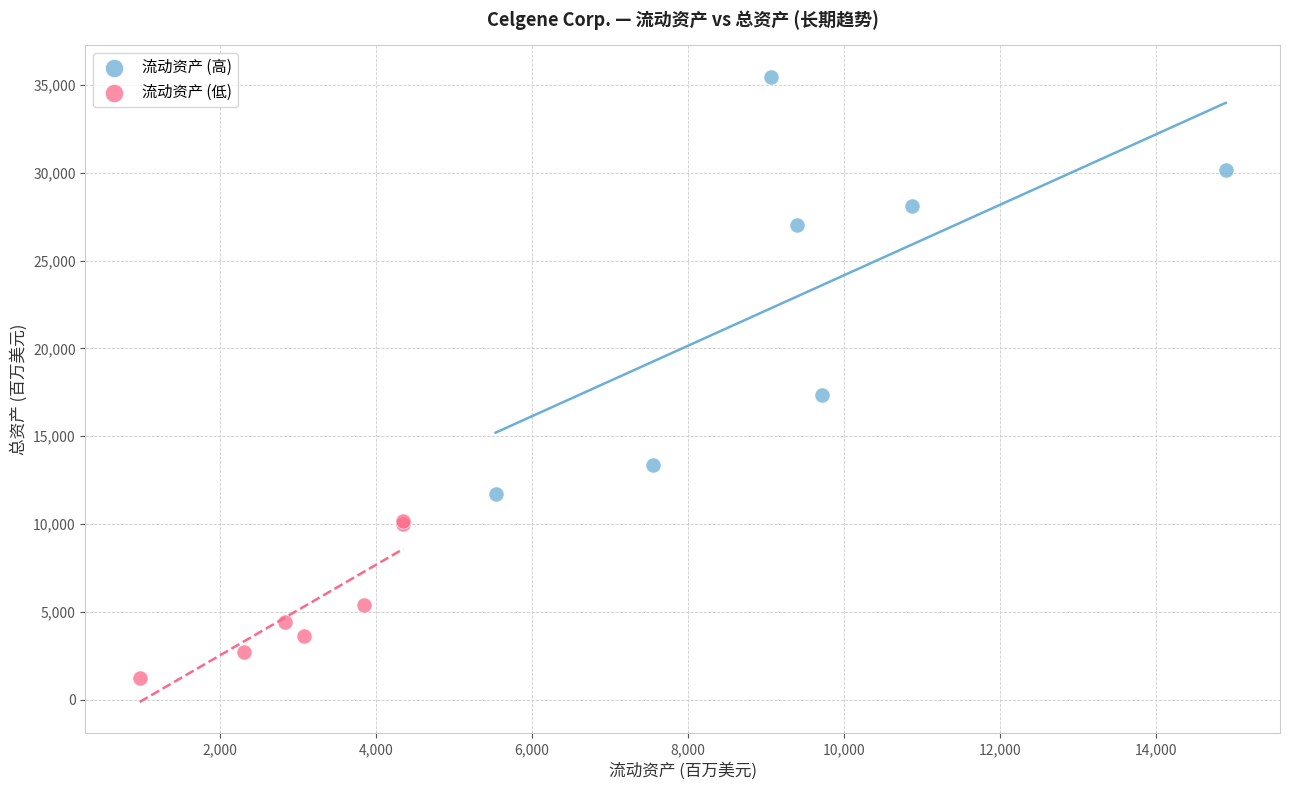

Which series reaches the minimum Y coordinate?

流动资产 (低)